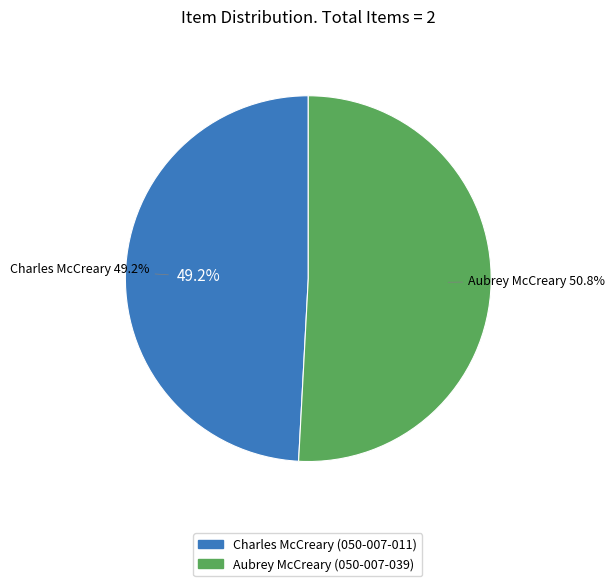

Which slice is the largest?

Aubrey McCreary (050-007-039)